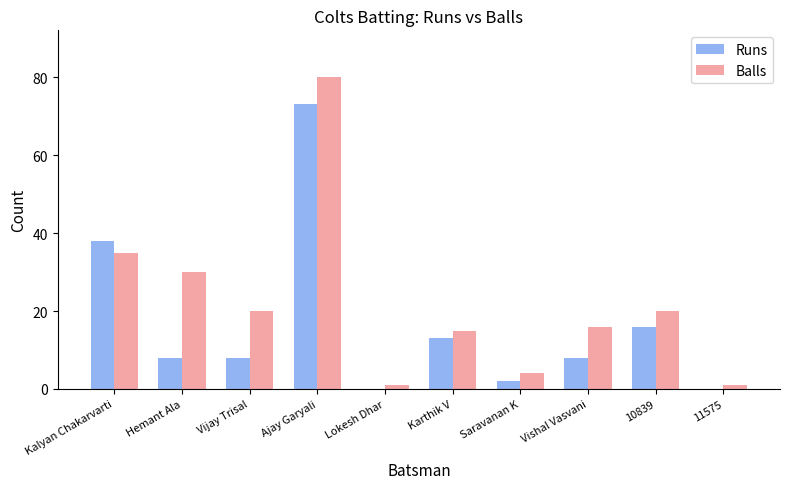

What is the maximum value for Balls?

80